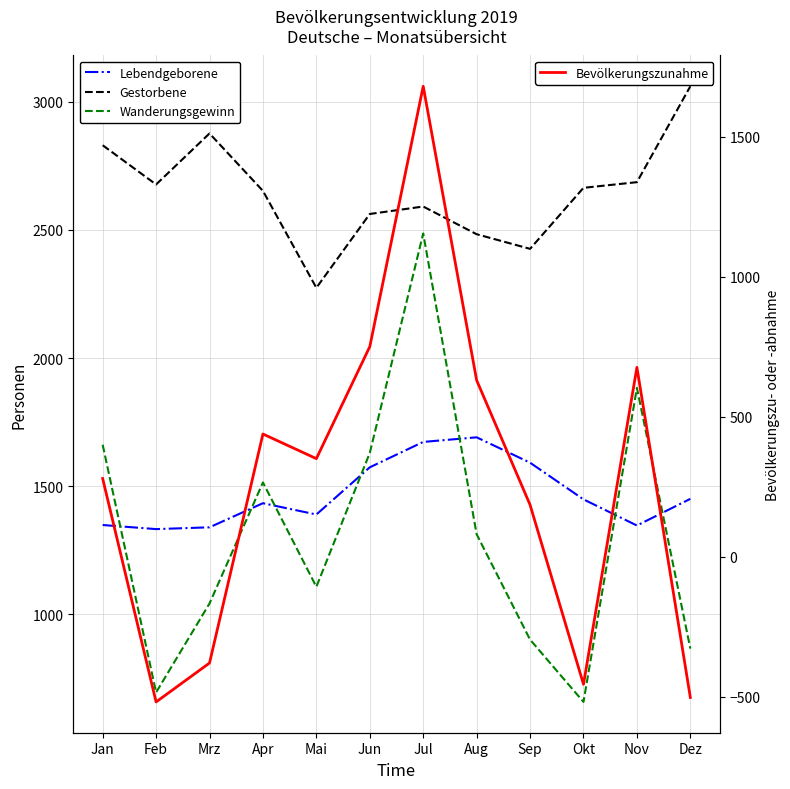

Read the Wanderungsgewinn value at Feb.

696